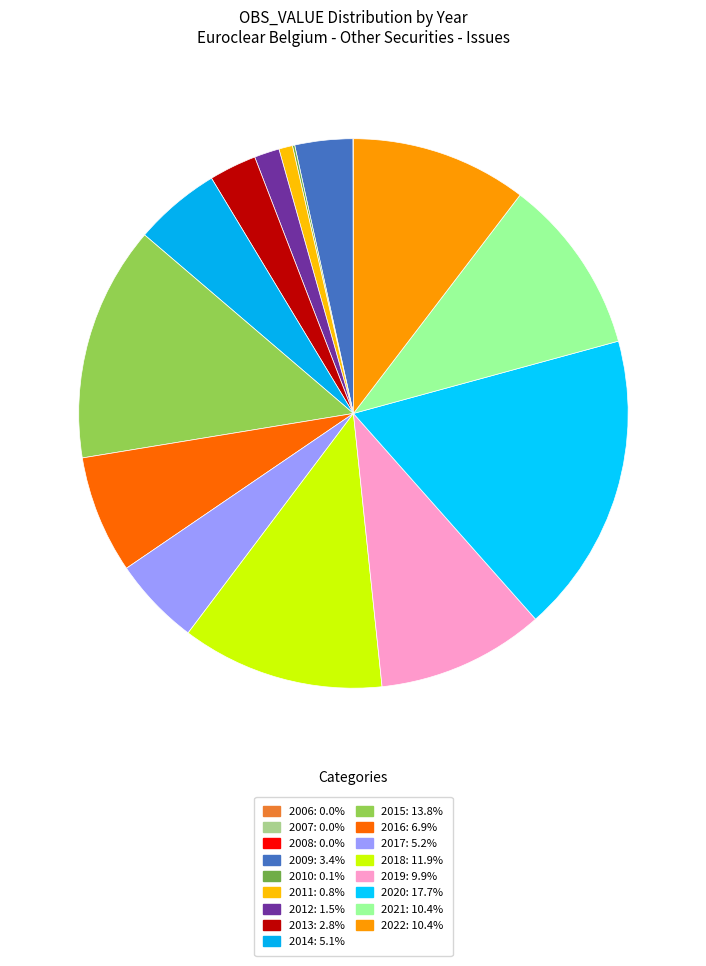

Is there any slice that represents more than half of the pie?

No